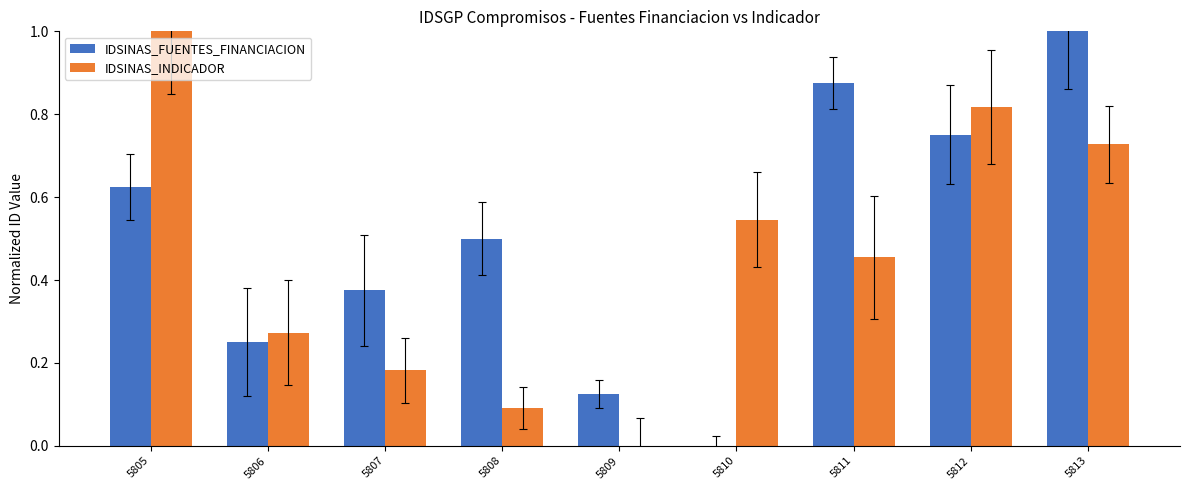

What are all the series names shown in the legend?

IDSINAS_FUENTES_FINANCIACION, IDSINAS_INDICADOR